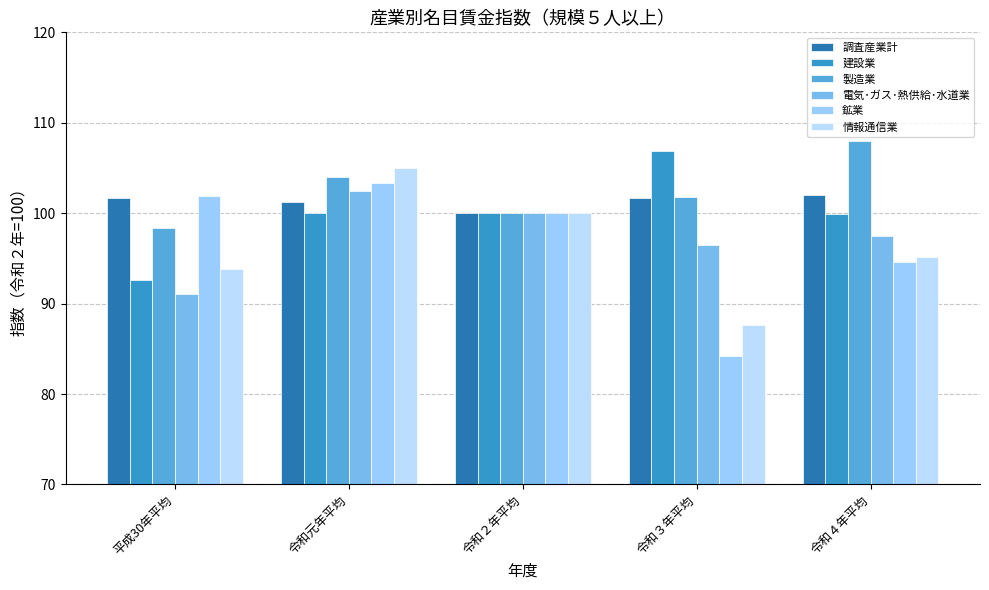

What is the minimum value for 建設業?

92.6